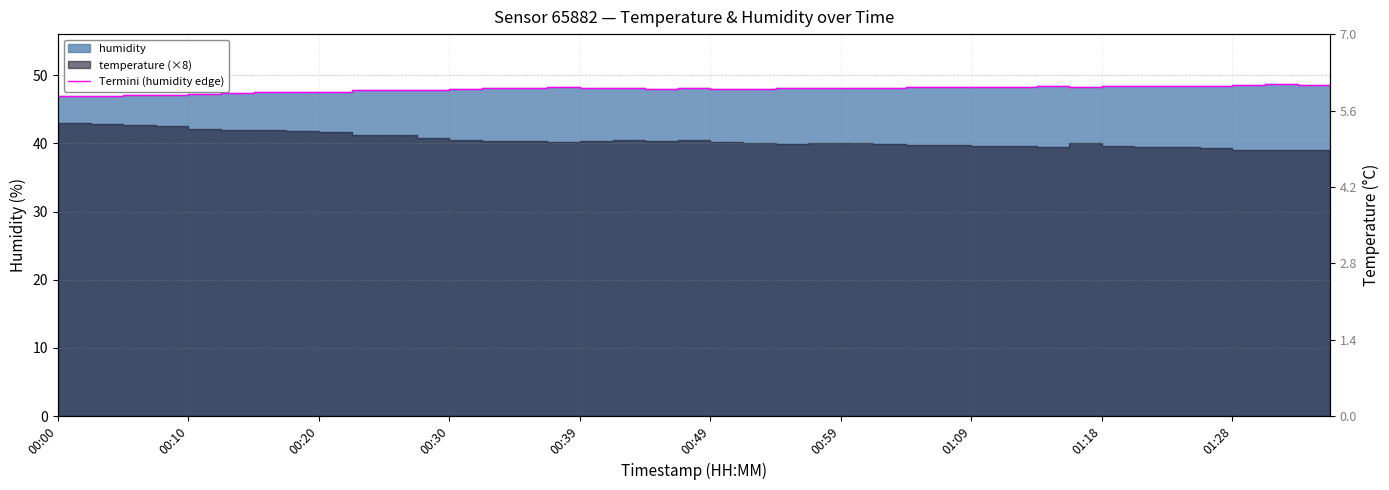

What position from the right is 19?

21